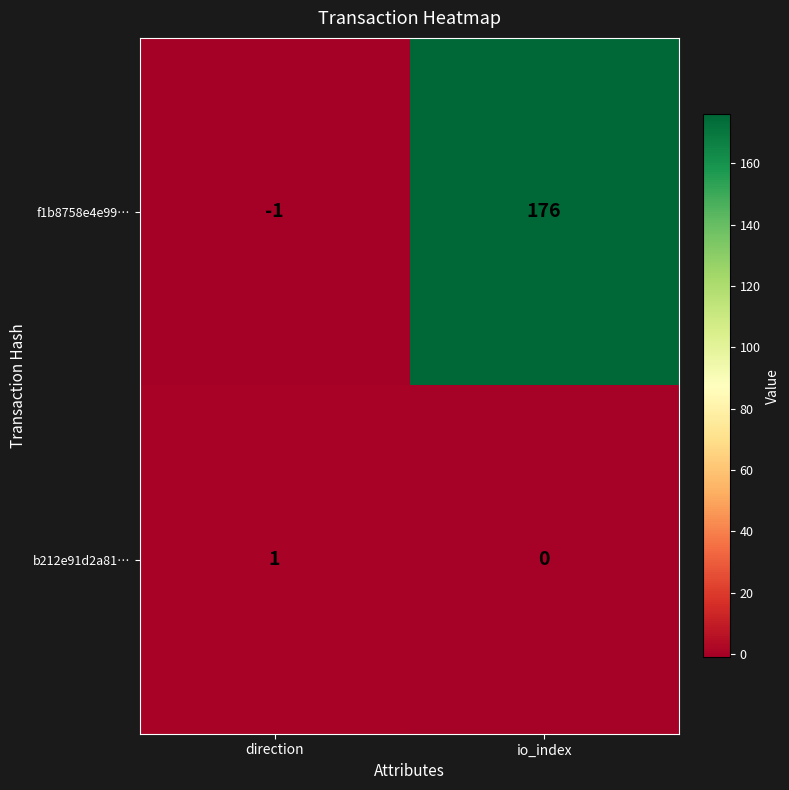

Reading left to right, transcribe all the data shown in this chart.

f1b8758e4e99…: direction=-1	io_index=176
b212e91d2a81…: direction=1	io_index=0